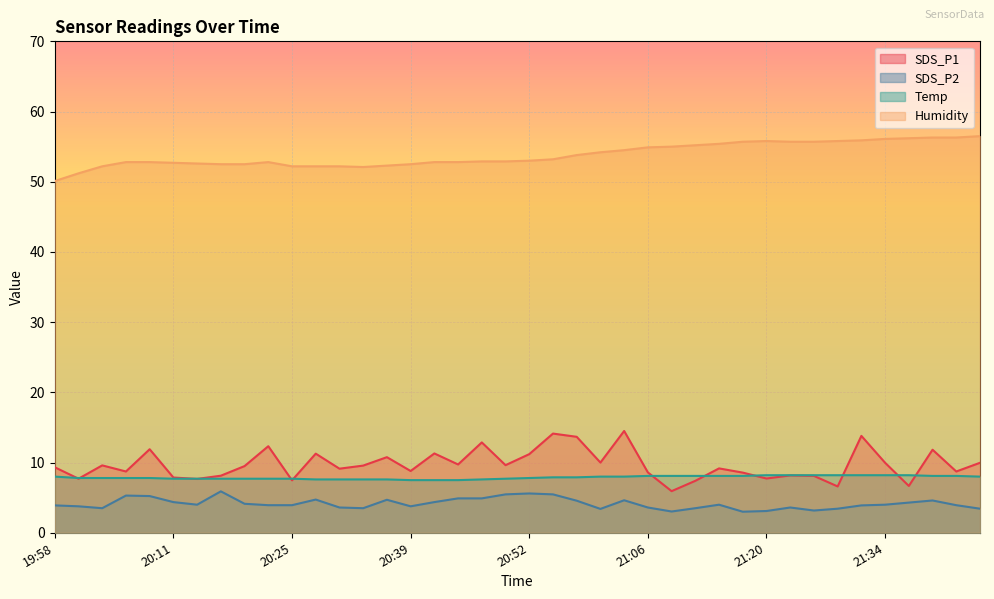

What is the total value across all series at 19:58?

71.3